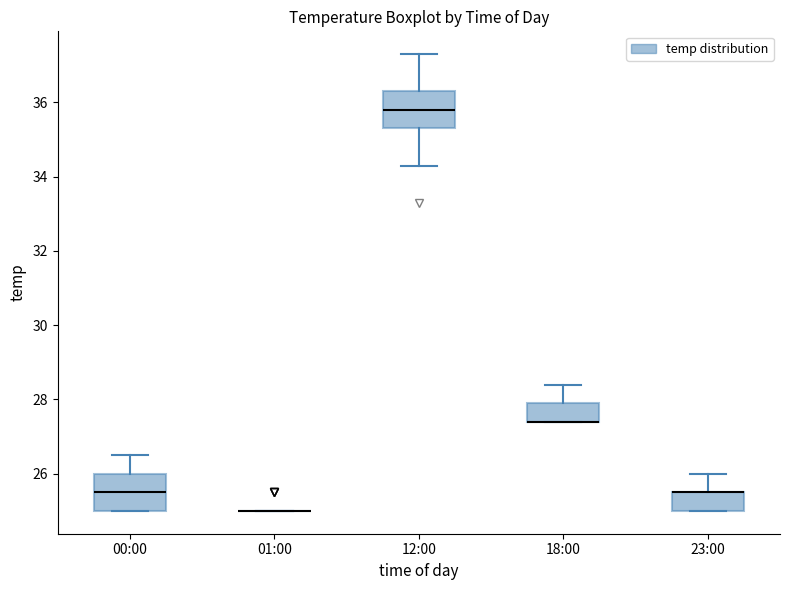

Reading left to right, transcribe this box plot: for each box, give where its median line is, the range the box spans, and where its two whiskers end, as read against the y-axis. The values are not printed on the chart, so give them approximately, as read against the axis.

00:00: median 25.6, box 25.0 to 26.0, whiskers 25.0 to 26.6
01:00: box collapsed to a line at 25.0, whiskers 25.0 to 25.0
12:00: median 35.8, box 35.4 to 36.4, whiskers 34.4 to 37.4
18:00: median 27.4 (drawn on the box's lower edge), box 27.4 to 28.0, whiskers 27.4 to 28.4
23:00: median 25.6 (drawn on the box's upper edge), box 25.0 to 25.6, whiskers 25.0 to 26.0